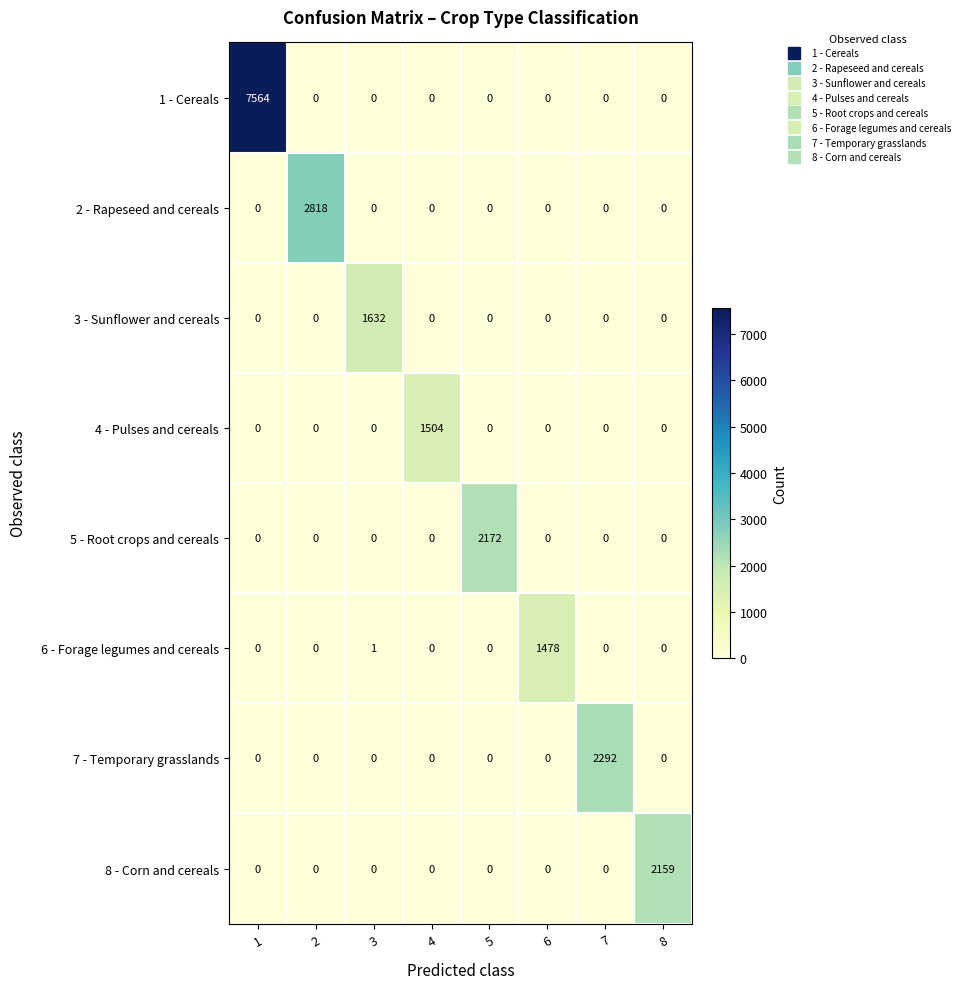

Rank the series by their maximum value, from lowest to highest.

6 - Forage legumes and cereals, 4 - Pulses and cereals, 3 - Sunflower and cereals, 8 - Corn and cereals, 5 - Root crops and cereals, 7 - Temporary grasslands, 2 - Rapeseed and cereals, 1 - Cereals